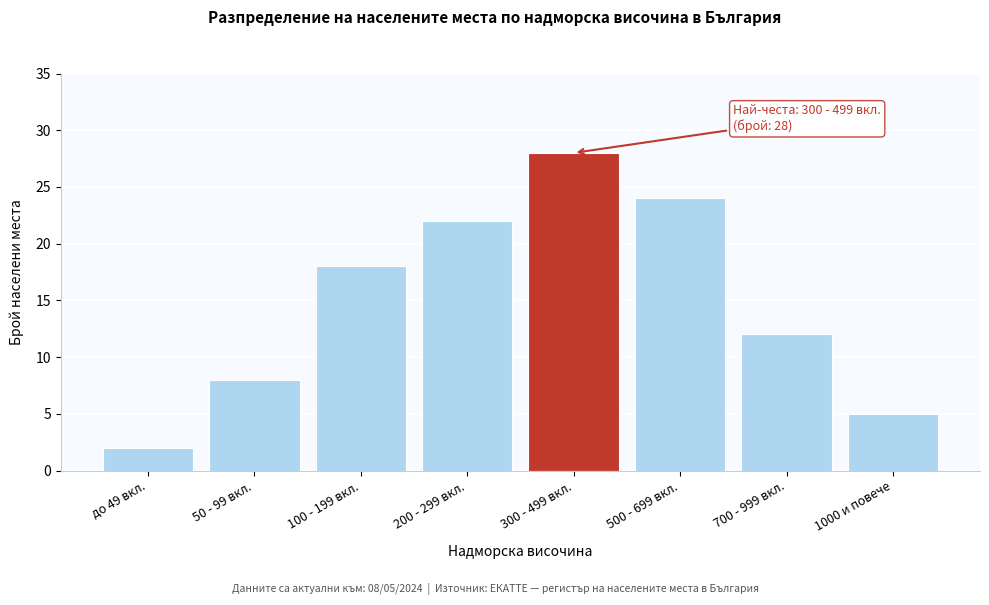

Reading left to right, transcribe all the data shown in this chart.

до 49 вкл.=2	50 - 99 вкл.=8	100 - 199 вкл.=18	200 - 299 вкл.=22	300 - 499 вкл.=28	500 - 699 вкл.=24	700 - 999 вкл.=12	1000 и повече=5